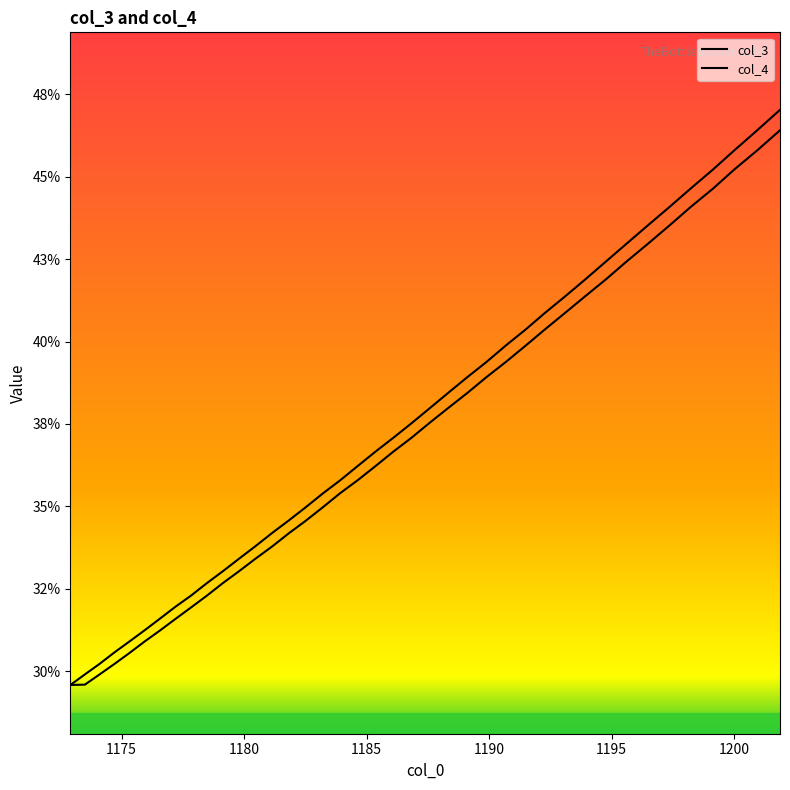

Does the chart have visible grid lines?

No